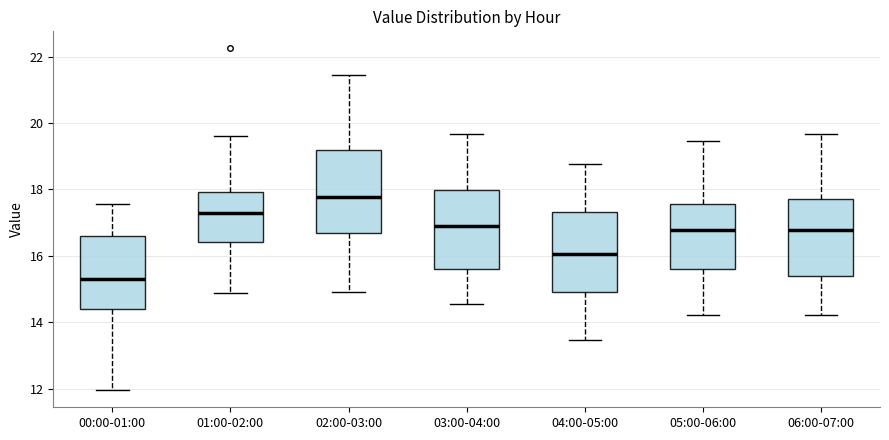

Reading left to right, read every box against the y-axis: the position of its median line, the range the box covers, and the ends of its whiskers. The values are not printed on the chart, so give them approximately, as read against the axis.

00:00-01:00: median 15.4, box 14.4 to 16.6, whiskers 12.0 to 17.6
01:00-02:00: median 17.2, box 16.4 to 18.0, whiskers 14.8 to 19.6
02:00-03:00: median 17.8, box 16.6 to 19.2, whiskers 15.0 to 21.4
03:00-04:00: median 16.8, box 15.6 to 18.0, whiskers 14.6 to 19.6
04:00-05:00: median 16.0, box 14.8 to 17.4, whiskers 13.4 to 18.8
05:00-06:00: median 16.8, box 15.6 to 17.6, whiskers 14.2 to 19.4
06:00-07:00: median 16.8, box 15.4 to 17.8, whiskers 14.2 to 19.6